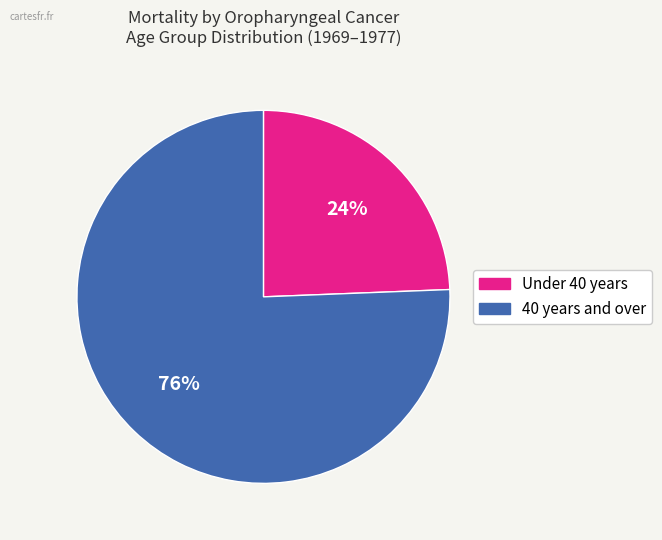

Does any single category account for the majority?

Yes